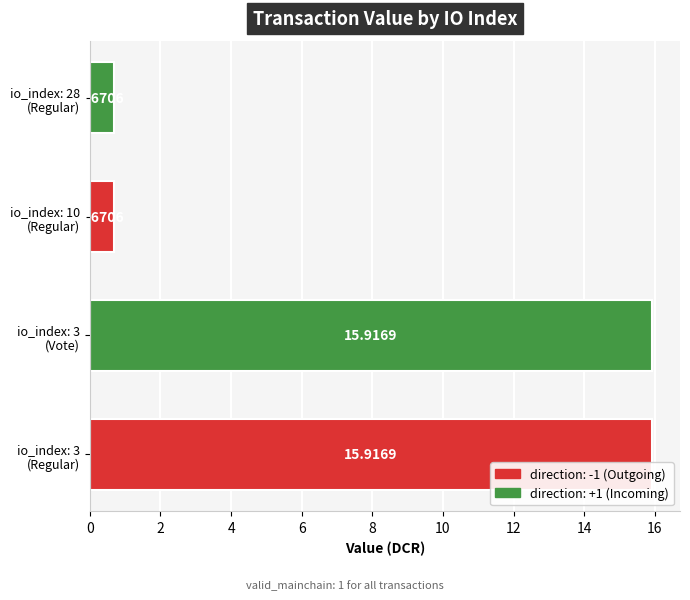

What is the difference between the second highest and minimum values?

15.2